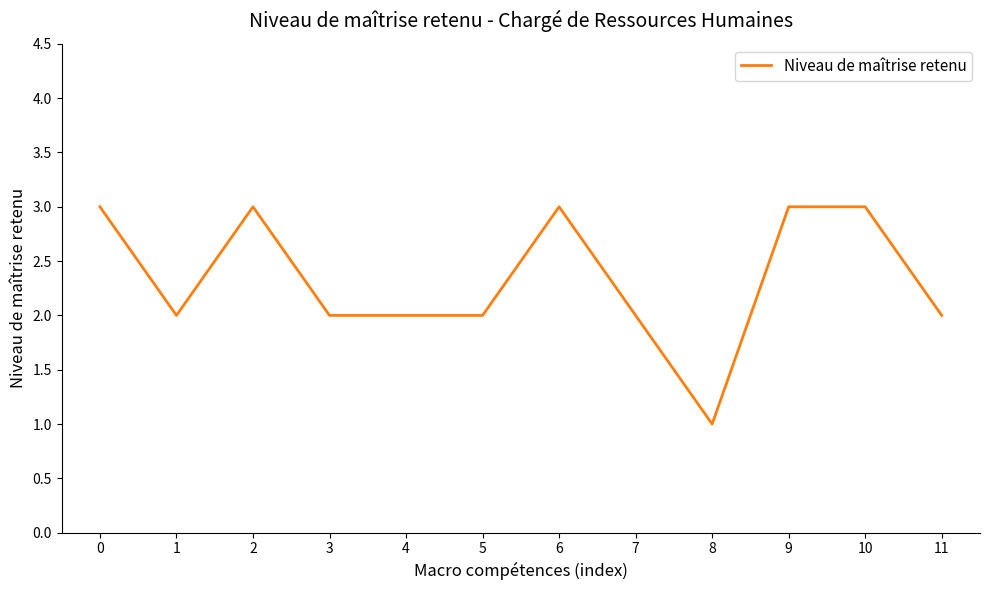

True or false: the data has more than 1 interior local peaks.

True